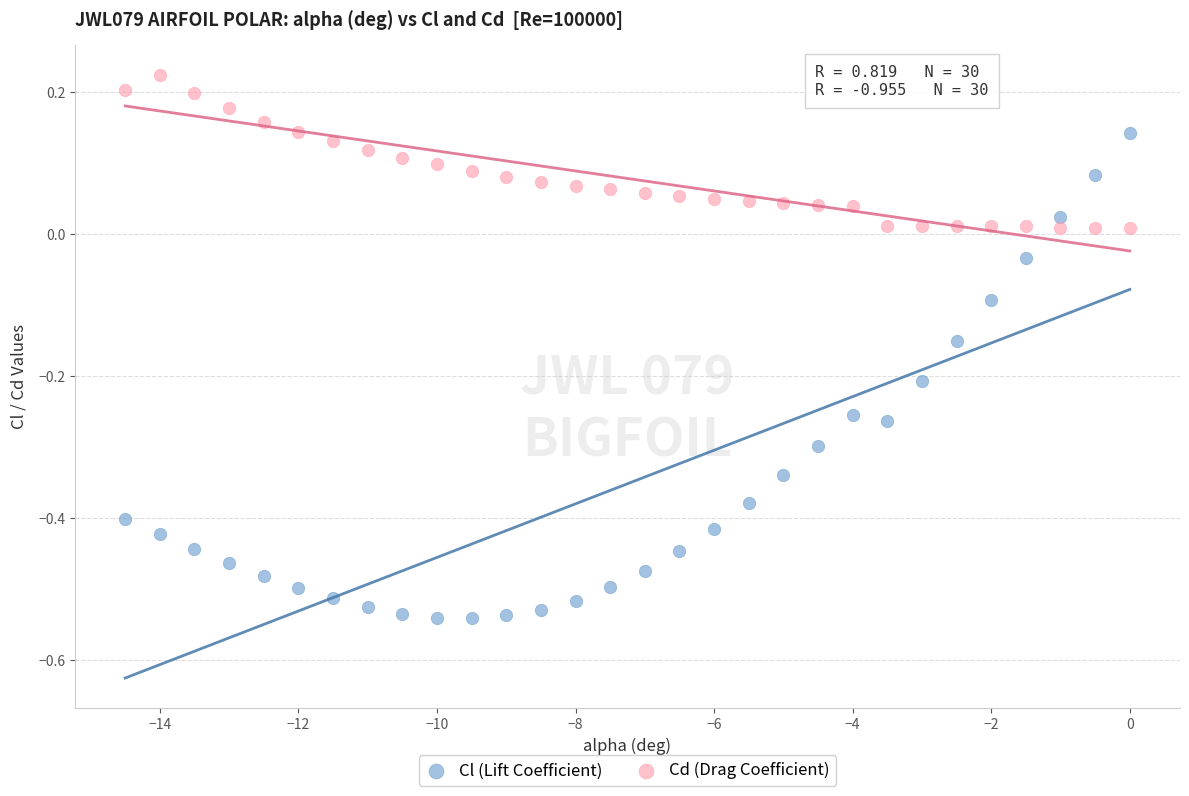

Which series reaches the maximum Y coordinate?

Cd (Drag Coefficient)